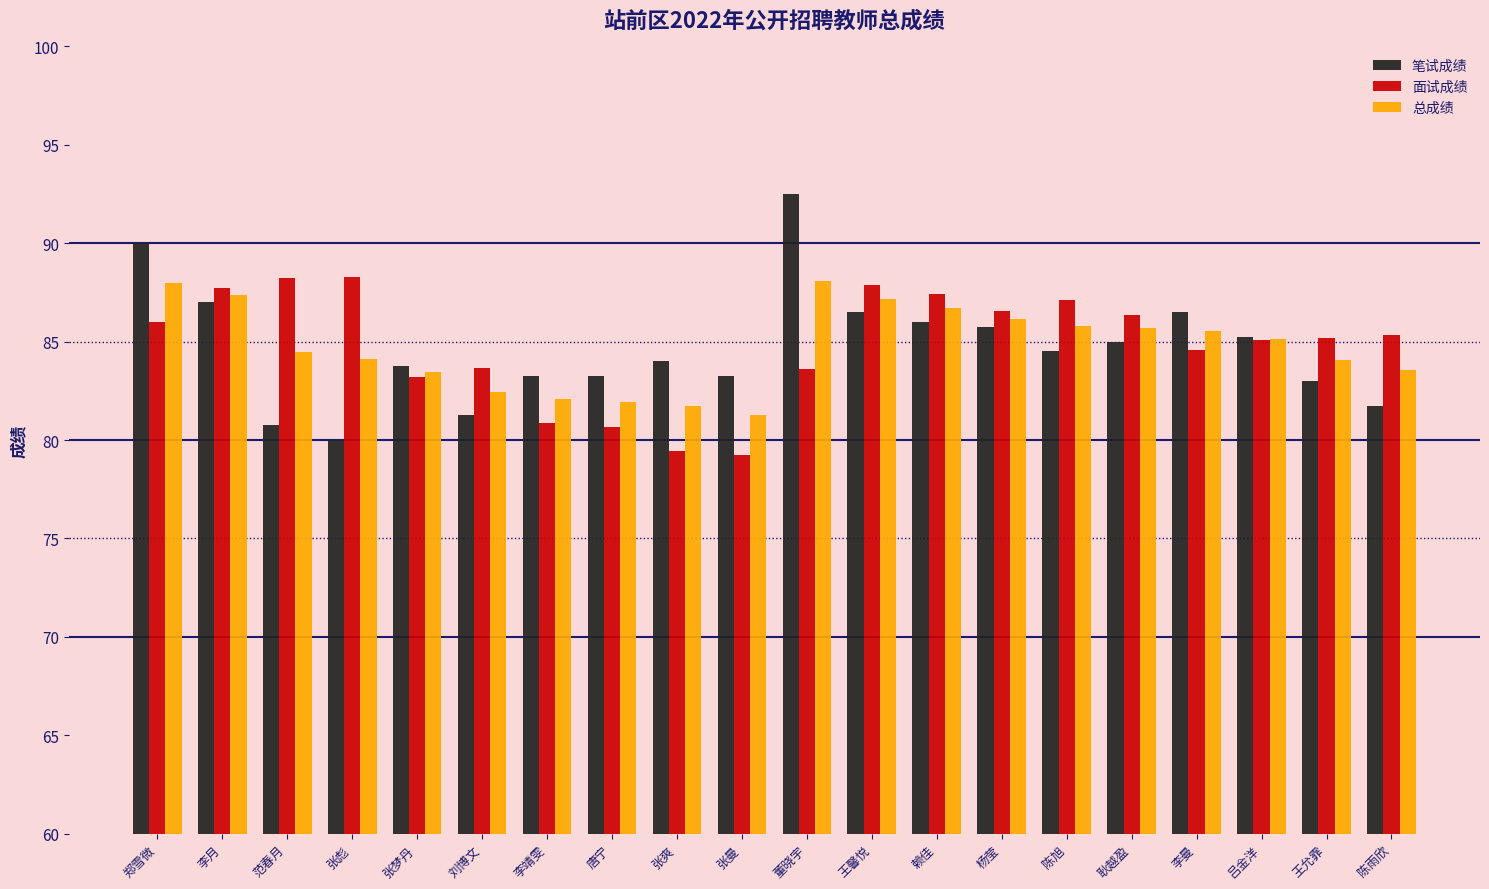

Is the value of 总成绩 at 张爽 greater than the value of 笔试成绩 at 郑雪微?

No